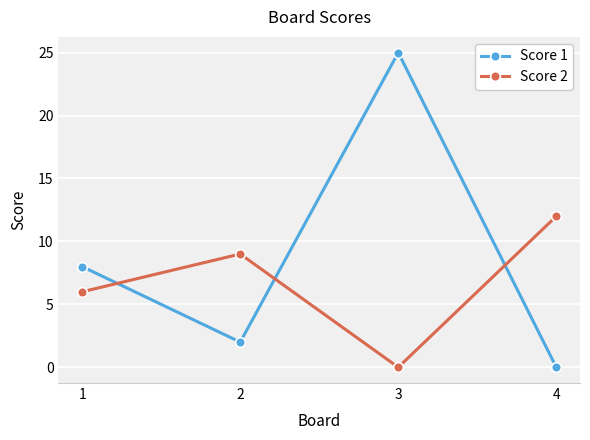

The Score 1 series shows -9 at 4. True or false?

False